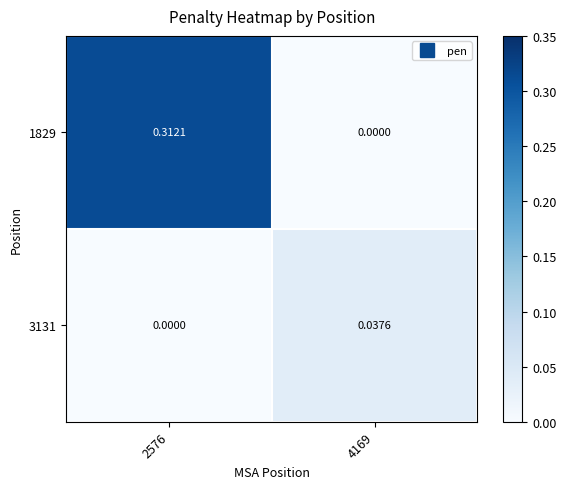

Is the value of 1829 at 2576 greater than the value of 3131 at 4169?

Yes